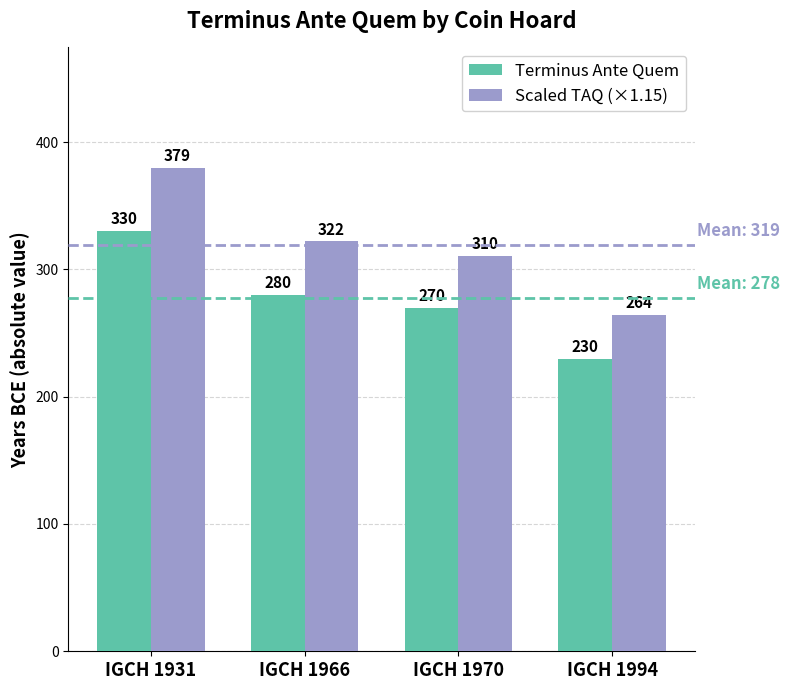

What is the difference between the highest and lowest values at IGCH 1931?

49.5